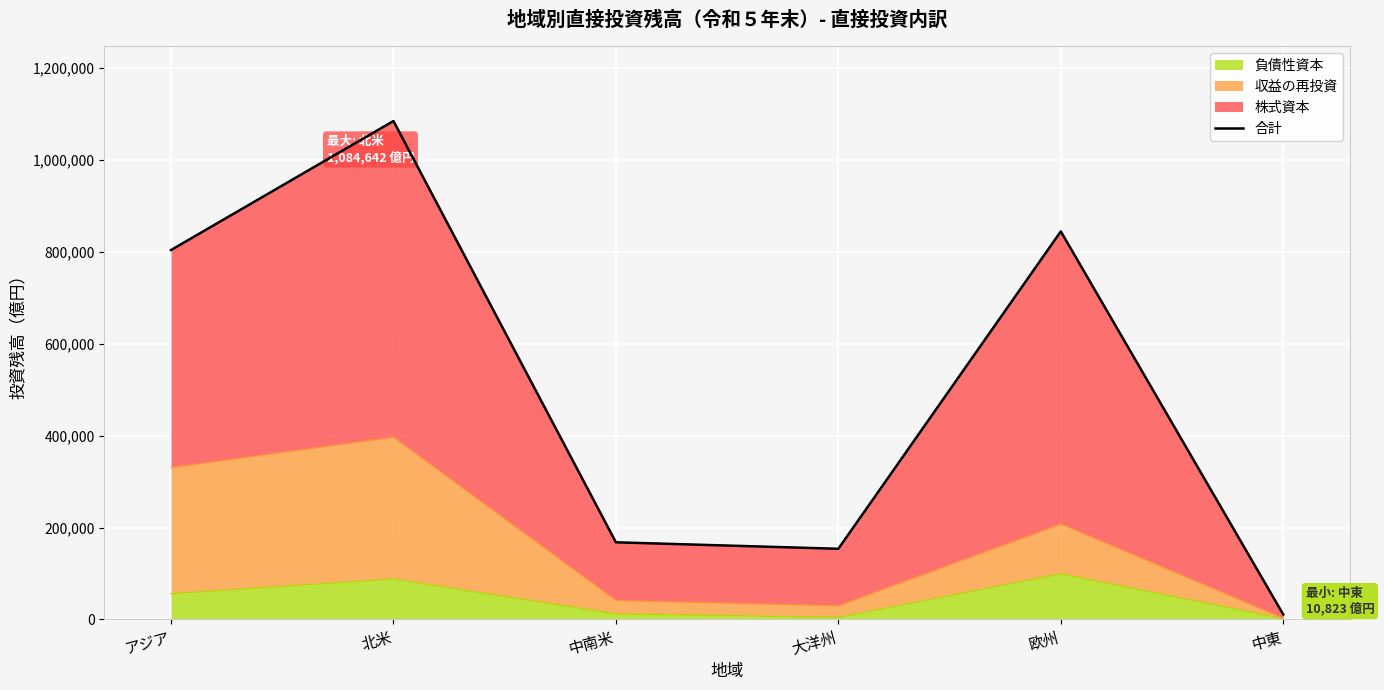

Reading left to right, transcribe all the data shown in this chart.

アジア=803879	北米=1084642	中南米=167890	大洋州=153779	欧州=844448	中東=10823